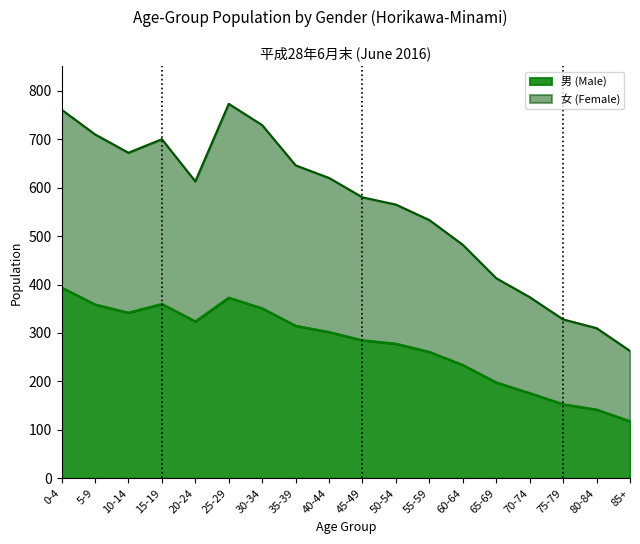

Which label corresponds to the largest value in the chart?

25-29